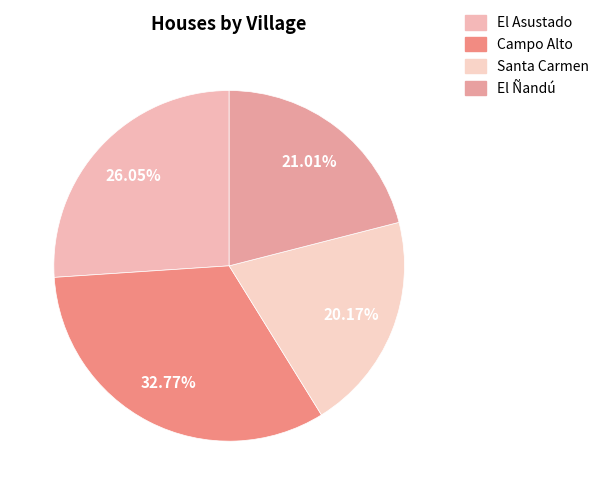

Rank the categories by value from lowest to highest.

Santa Carmen, El Ñandú, El Asustado, Campo Alto